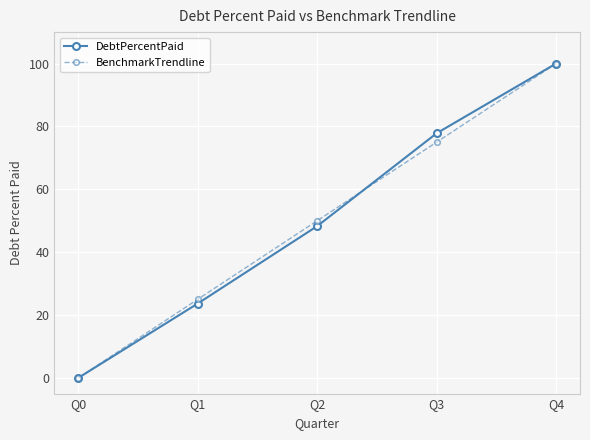

How many lines are shown in the chart?

2